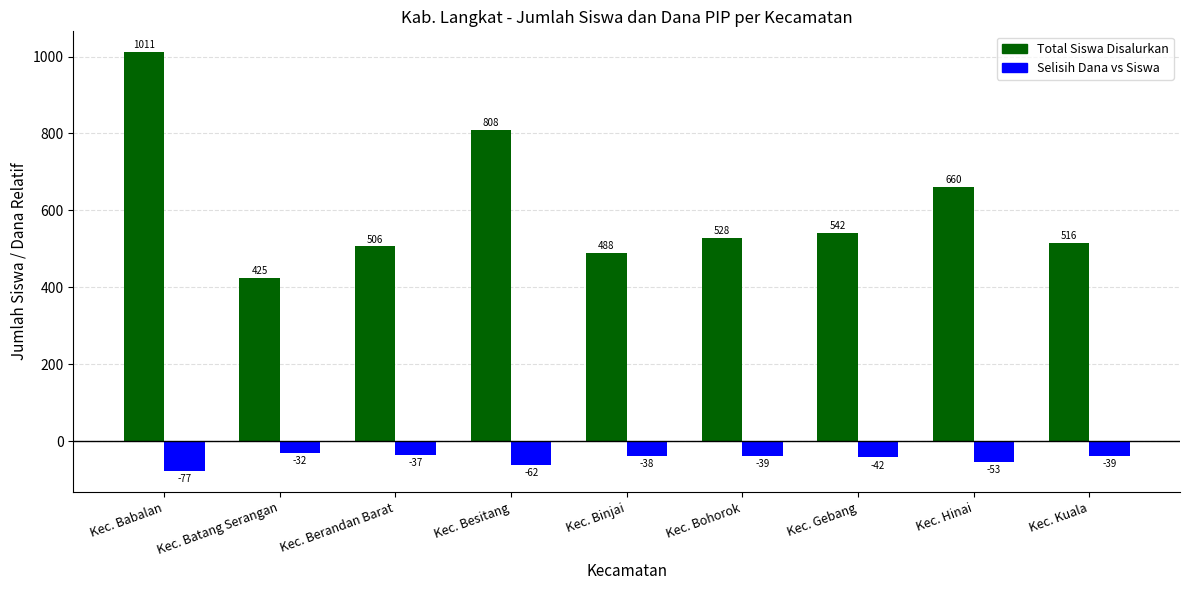

Which category has the lowest value in the Selisih Dana vs Siswa series?

Kec. Babalan